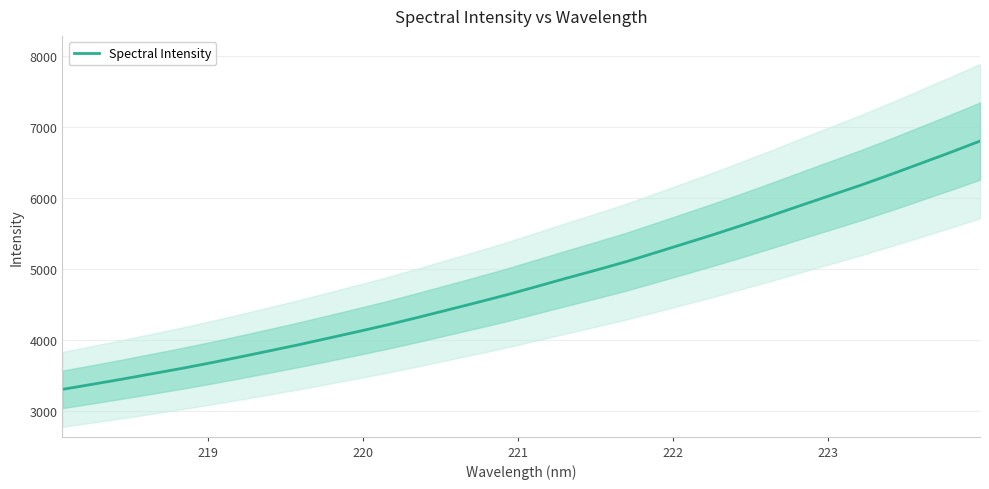

What is the minimum value for Spectral Intensity?

3302.5